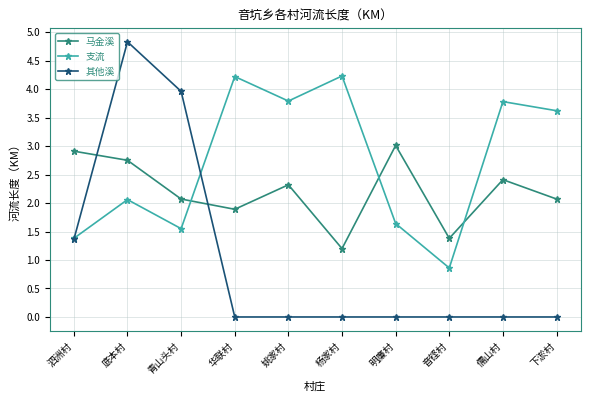

How many intersections are there between 马金溪 and 其他溪?

2